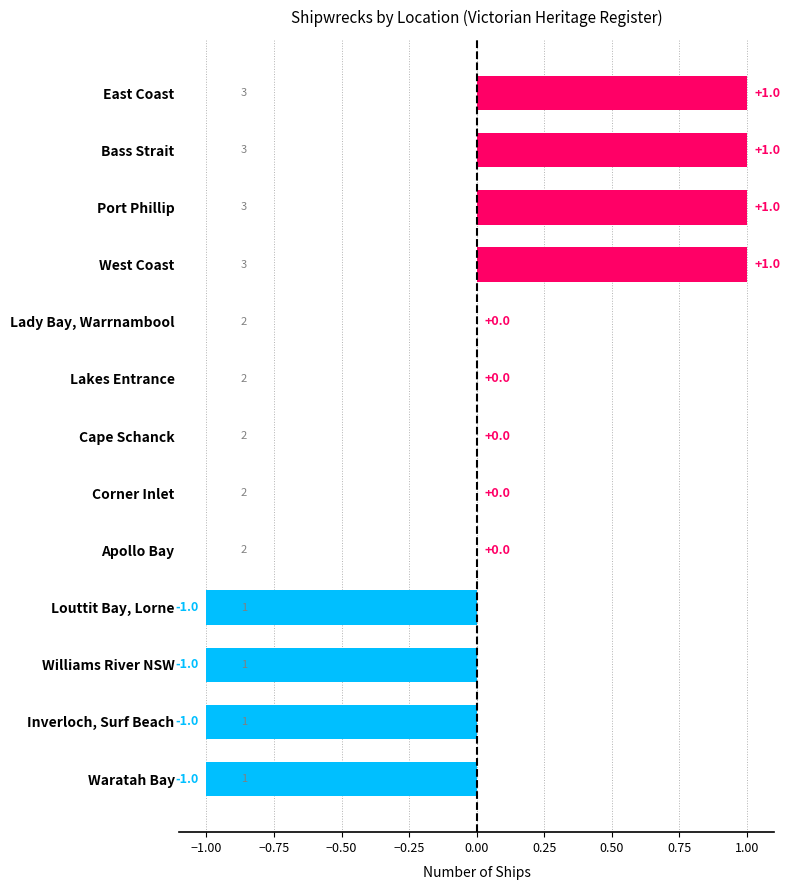

The value at Corner Inlet is 0. True or false?

True